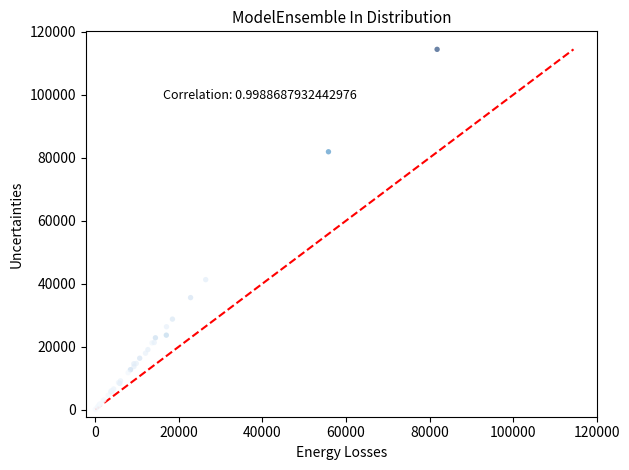

What Y value in the scatter plot is closest to 57230?

41269